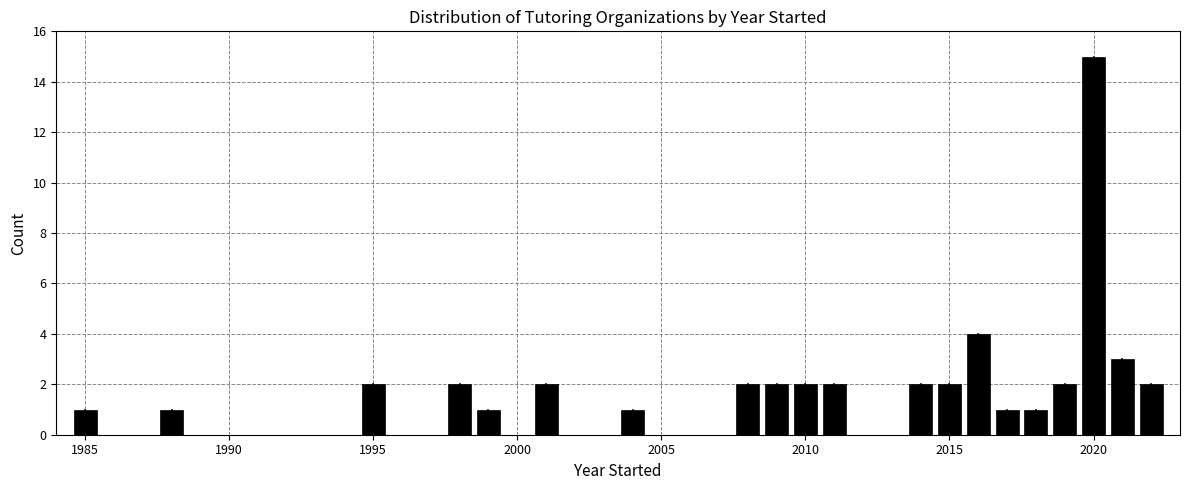

Read against the x-axis, roughly where is the centre of the tallest bar?

2020.0